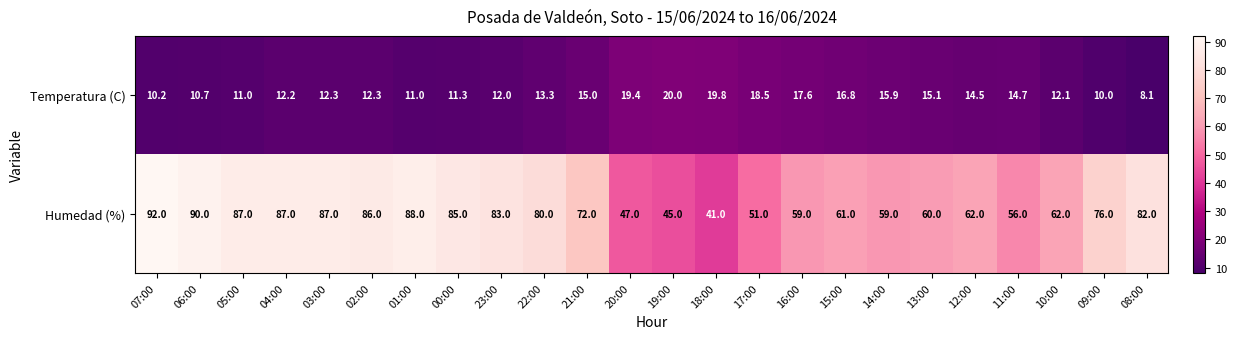

Count the number of categories in the chart.

24